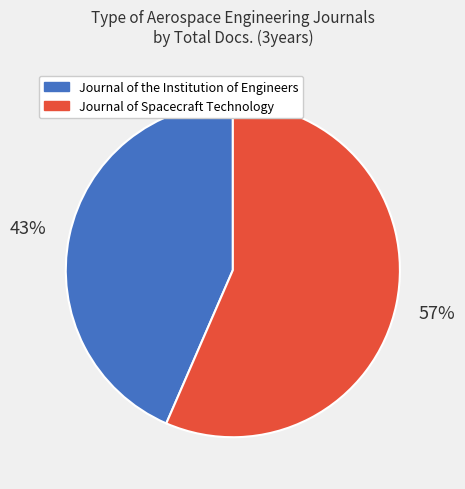

Which category has the biggest portion of the pie?

Journal of Spacecraft Technology